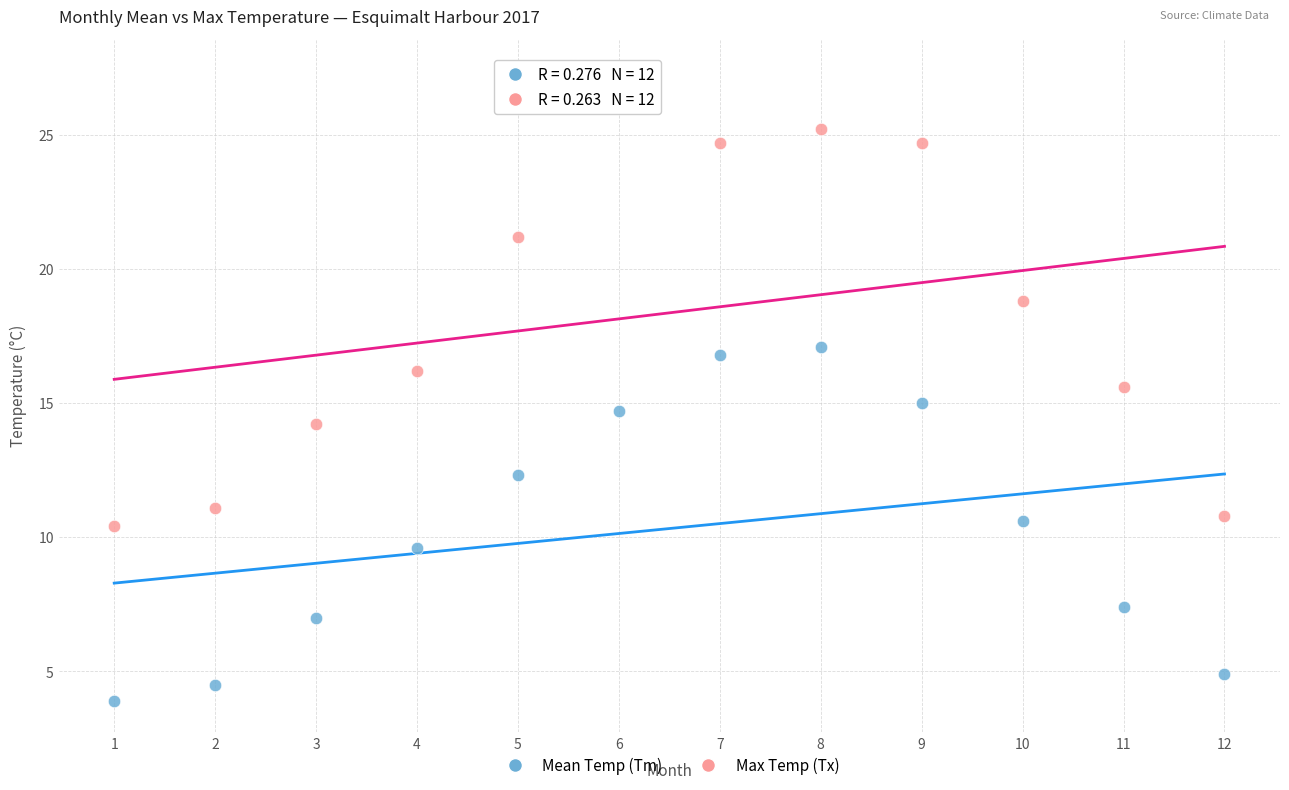

What are all the series names shown in the legend?

Mean Temp (Tm), Max Temp (Tx)